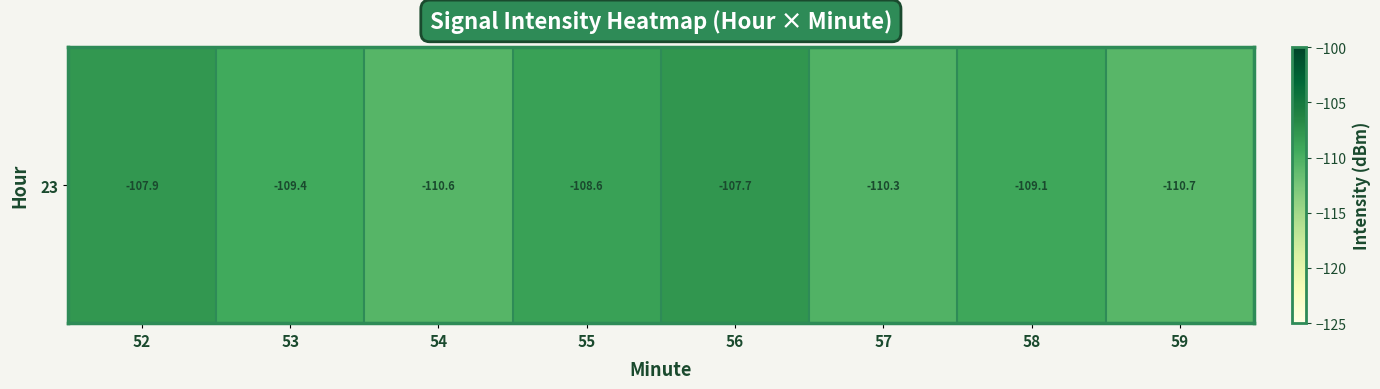

Read the value at 59.

-110.7